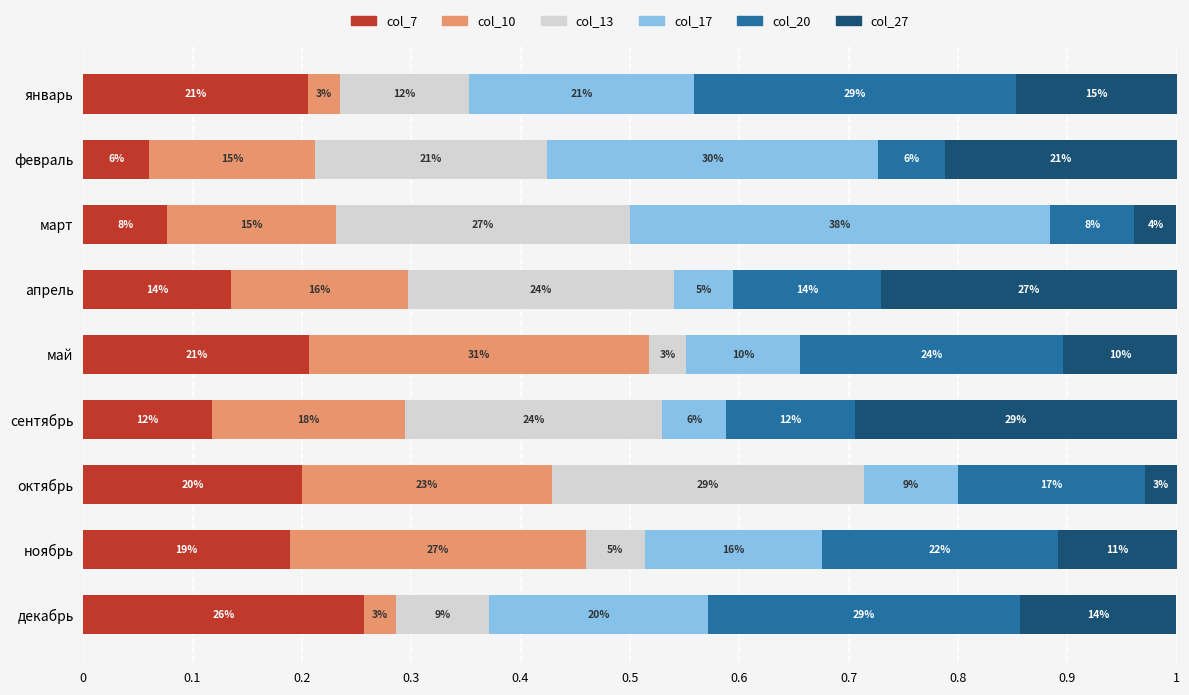

What are all the series names shown in the legend?

col_7, col_10, col_13, col_17, col_20, col_27